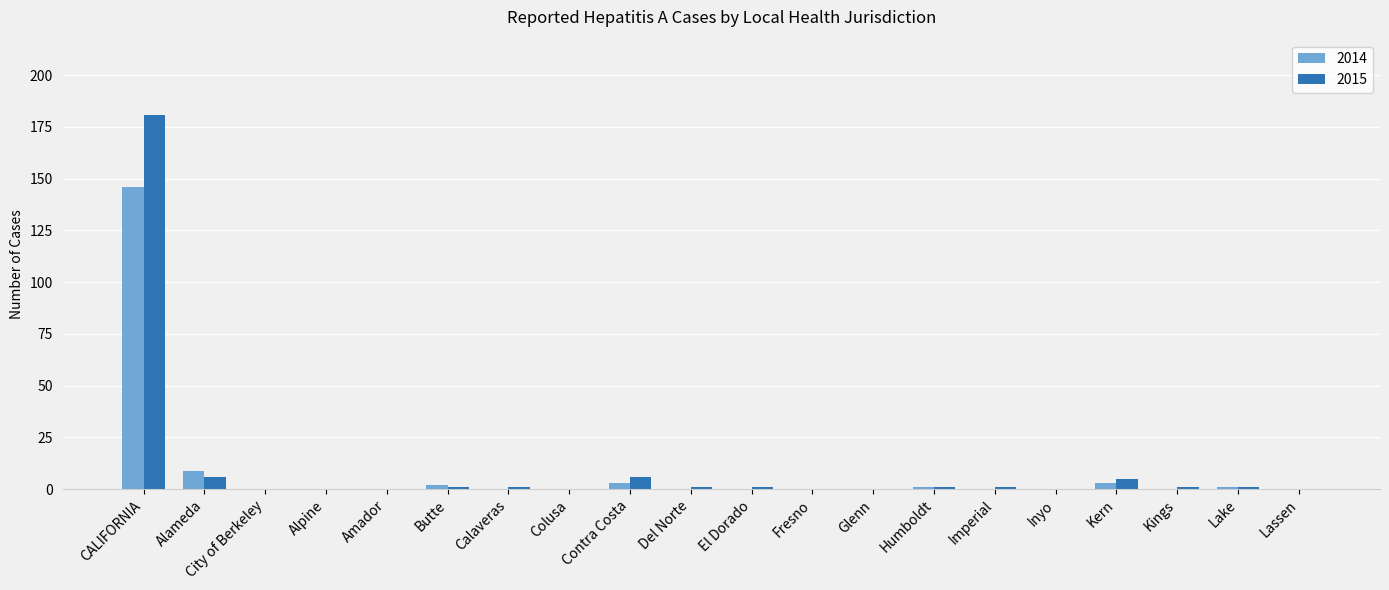

How many groups of bars are there?

20